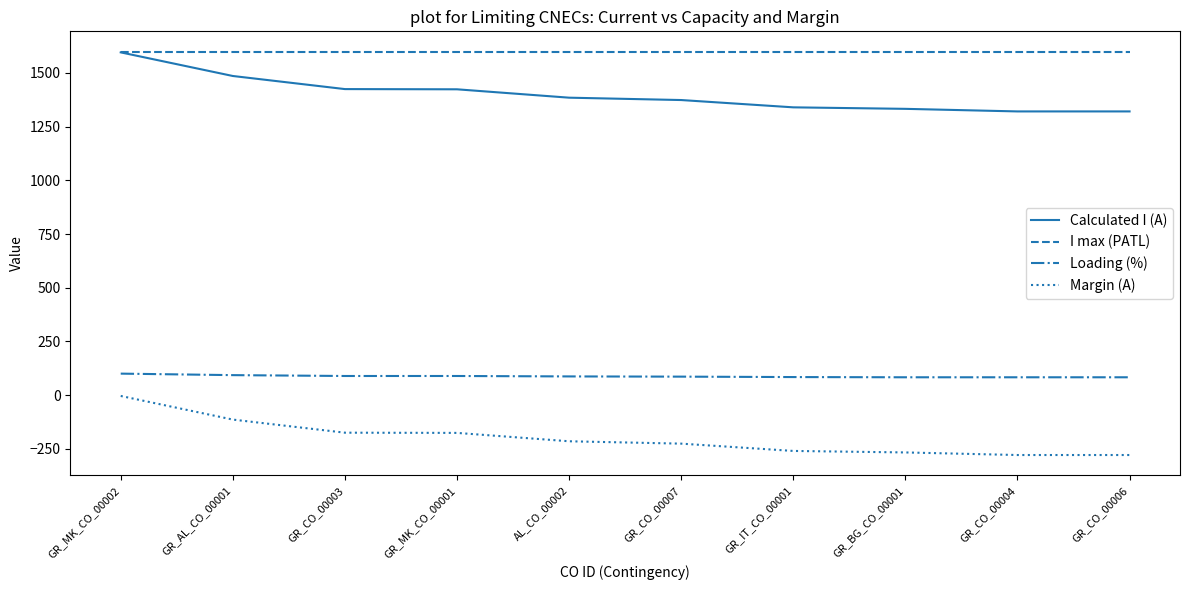

What position from the left is GR_IT_CO_00001?

7